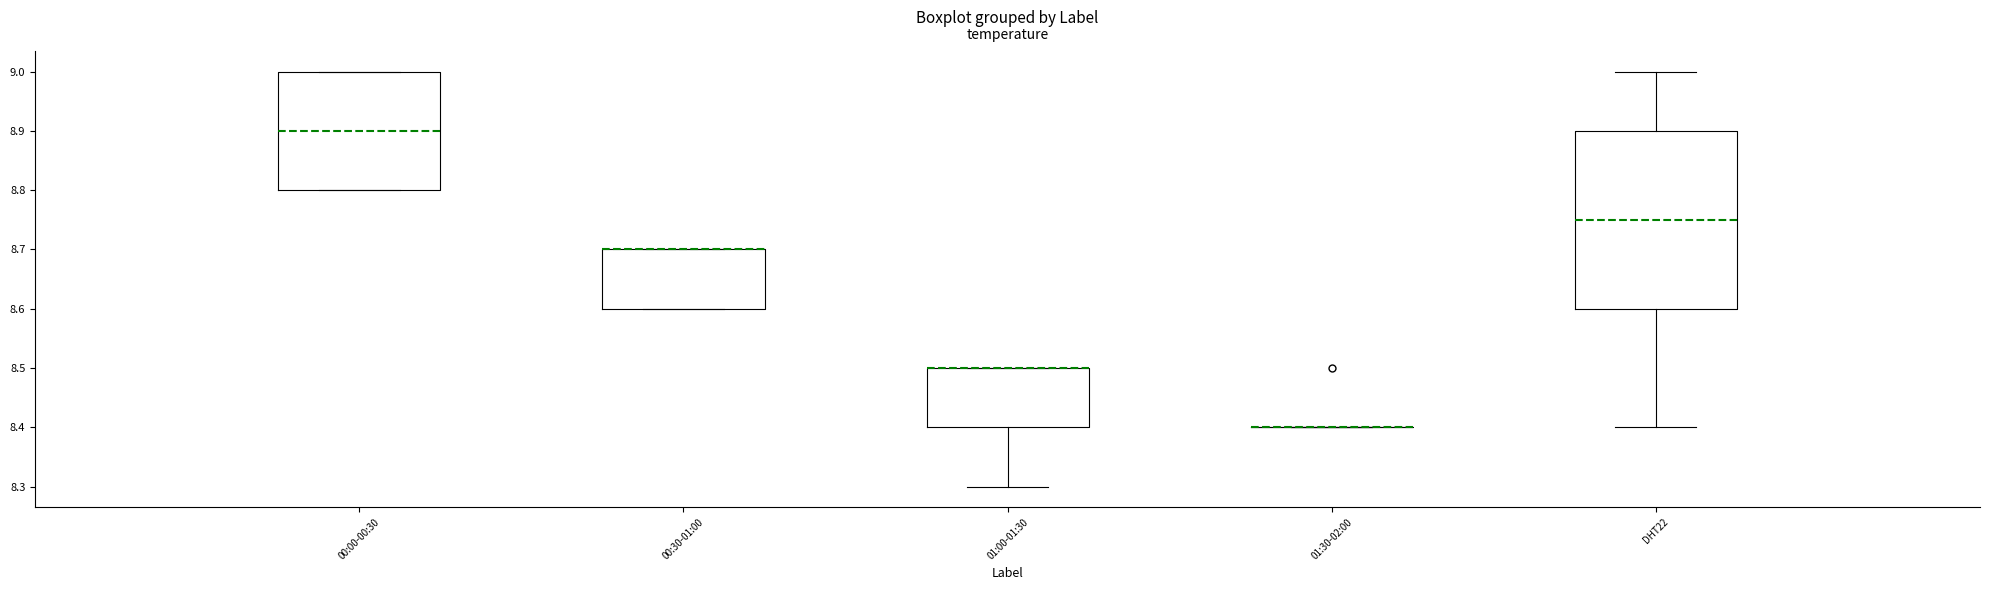

Reading left to right, read every box against the y-axis: the position of its median line, the range the box covers, and the ends of its whiskers. The values are not printed on the chart, so give them approximately, as read against the axis.

00:00-00:30: median 8.90, box 8.80 to 9.00, whiskers 8.80 to 9.00
00:30-01:00: median 8.70 (drawn on the box's upper edge), box 8.60 to 8.70, whiskers 8.60 to 8.70
01:00-01:30: median 8.50 (drawn on the box's upper edge), box 8.40 to 8.50, whiskers 8.30 to 8.50
01:30-02:00: box collapsed to a line at 8.40, whiskers 8.40 to 8.40
DHT22: median 8.75, box 8.60 to 8.90, whiskers 8.40 to 9.00